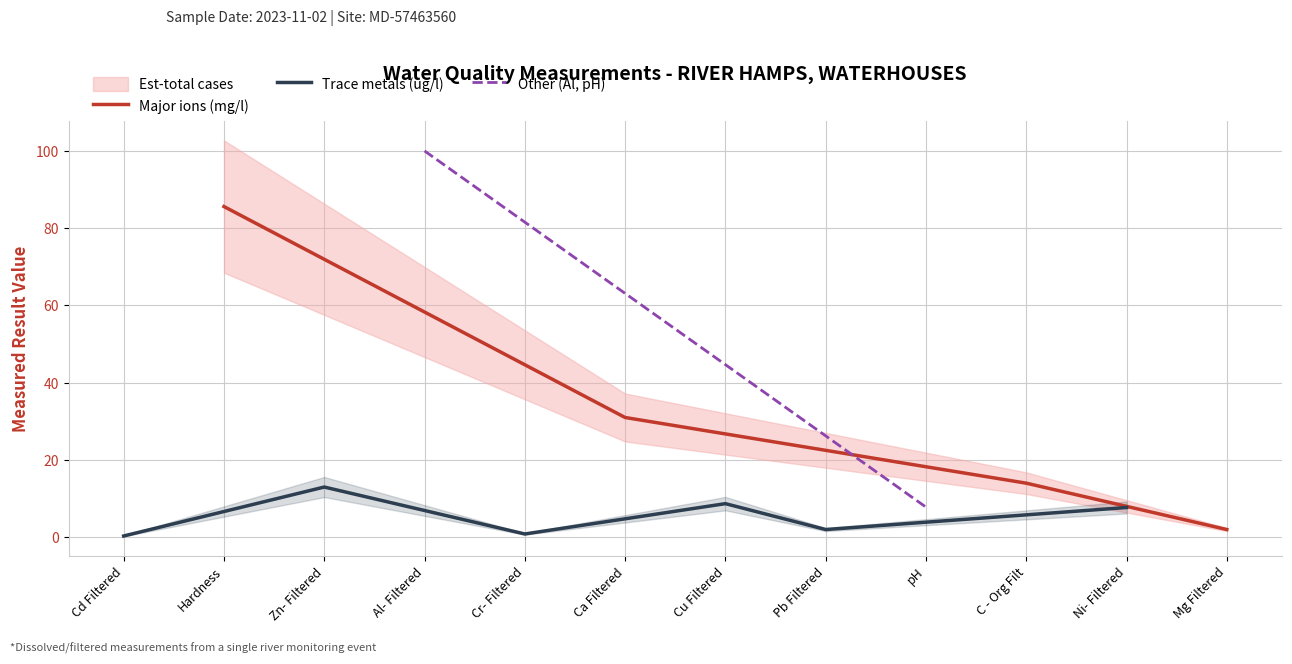

Reading left to right, transcribe all the data shown in this chart.

Cd Filtered=0.3	Hardness=85.6	Zn- Filtered=13.0	Al- Filtered=100.0	Cr- Filtered=0.8	Ca Filtered=31.0	Cu Filtered=8.7	Pb Filtered=2.0	pH=7.8	C - Org Filt=14.0	Ni- Filtered=7.7	Mg Filtered=2.0